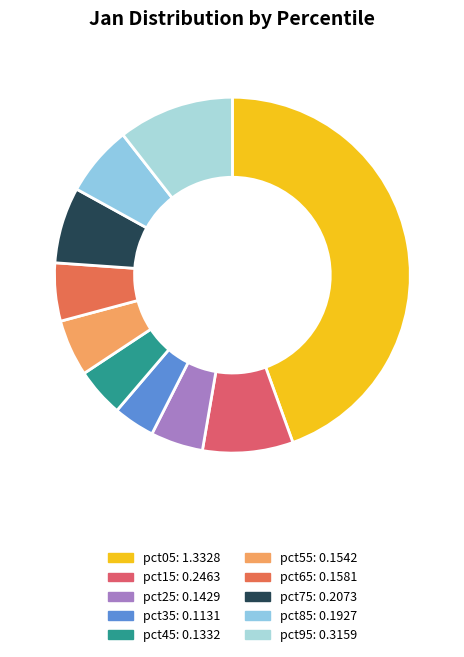

Is there any slice that represents more than half of the pie?

No